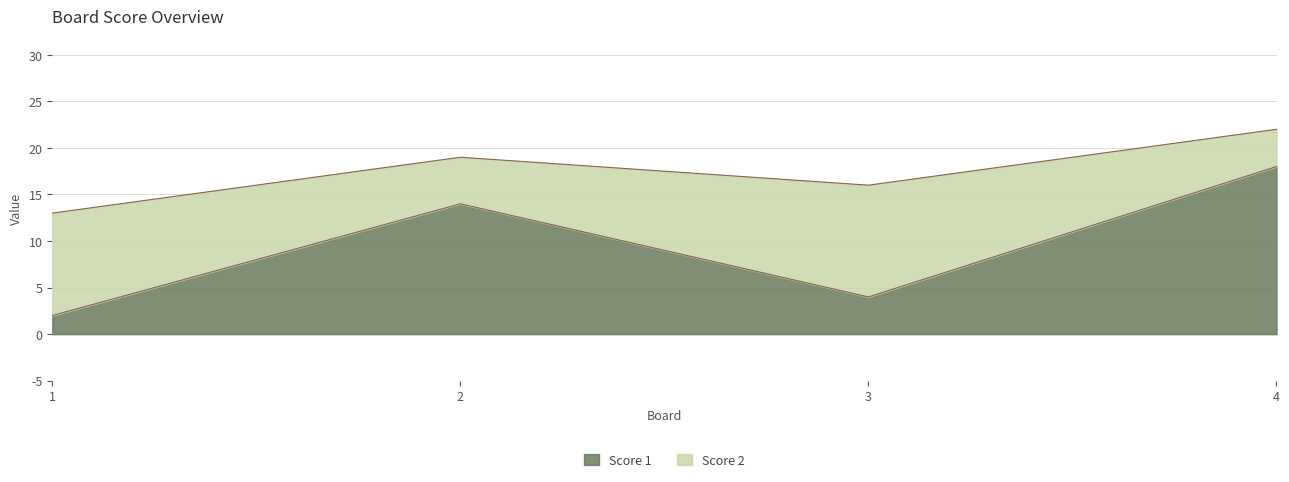

Rank the categories by value from highest to lowest.

4, 2, 3, 1